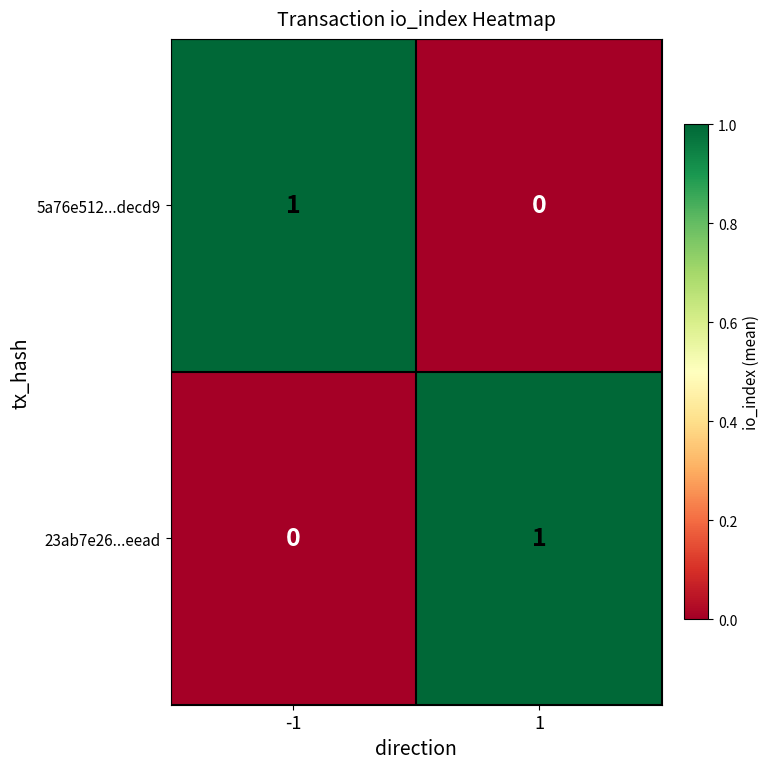

List the labels in order of 23ab7e26...eead value, largest first.

1, -1